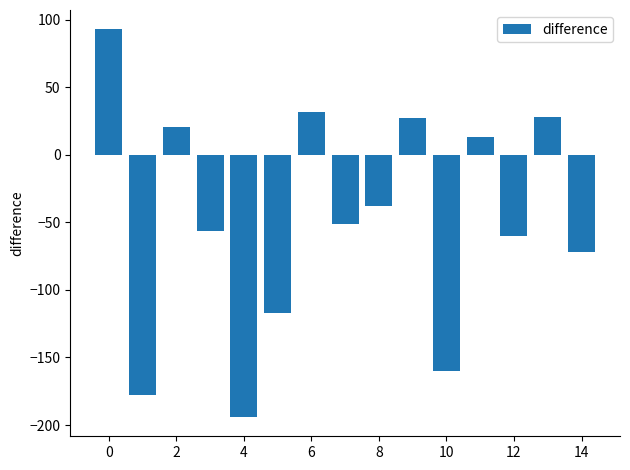

What is the minimum value shown in the chart?

-194